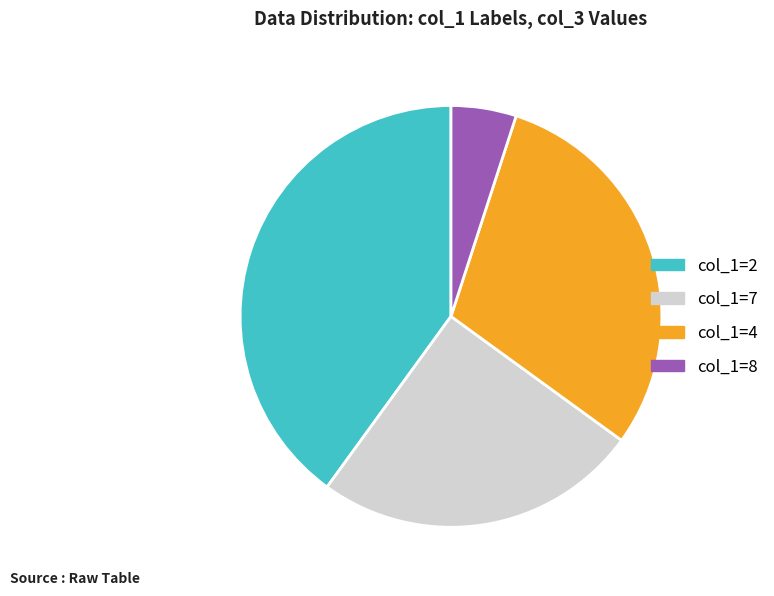

Is there any slice that represents more than half of the pie?

No